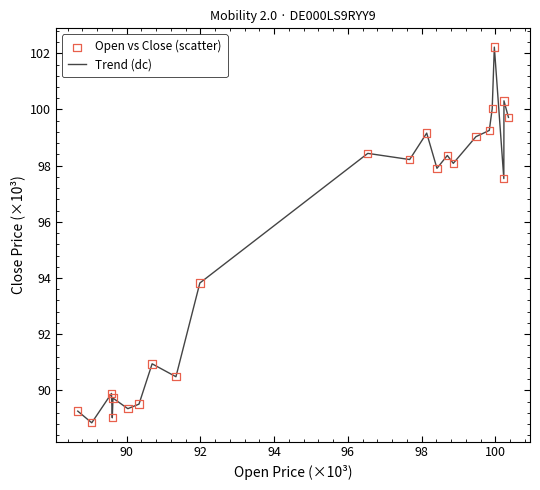

What is the difference between the maximum and minimum values?

13.4